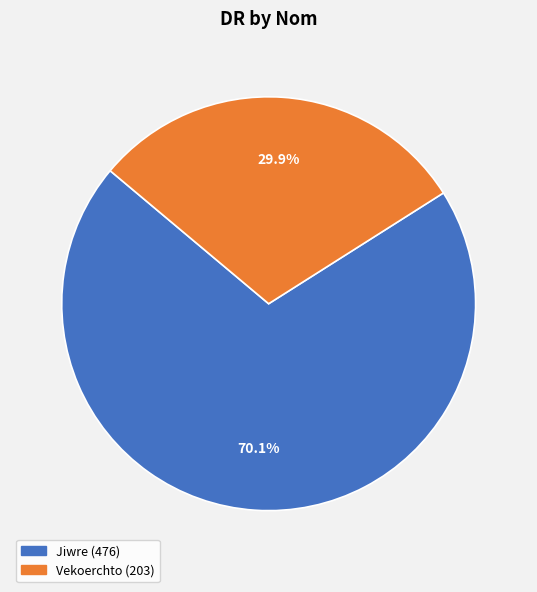

True or false: Vekoerchto accounts for 19% of the total.

False